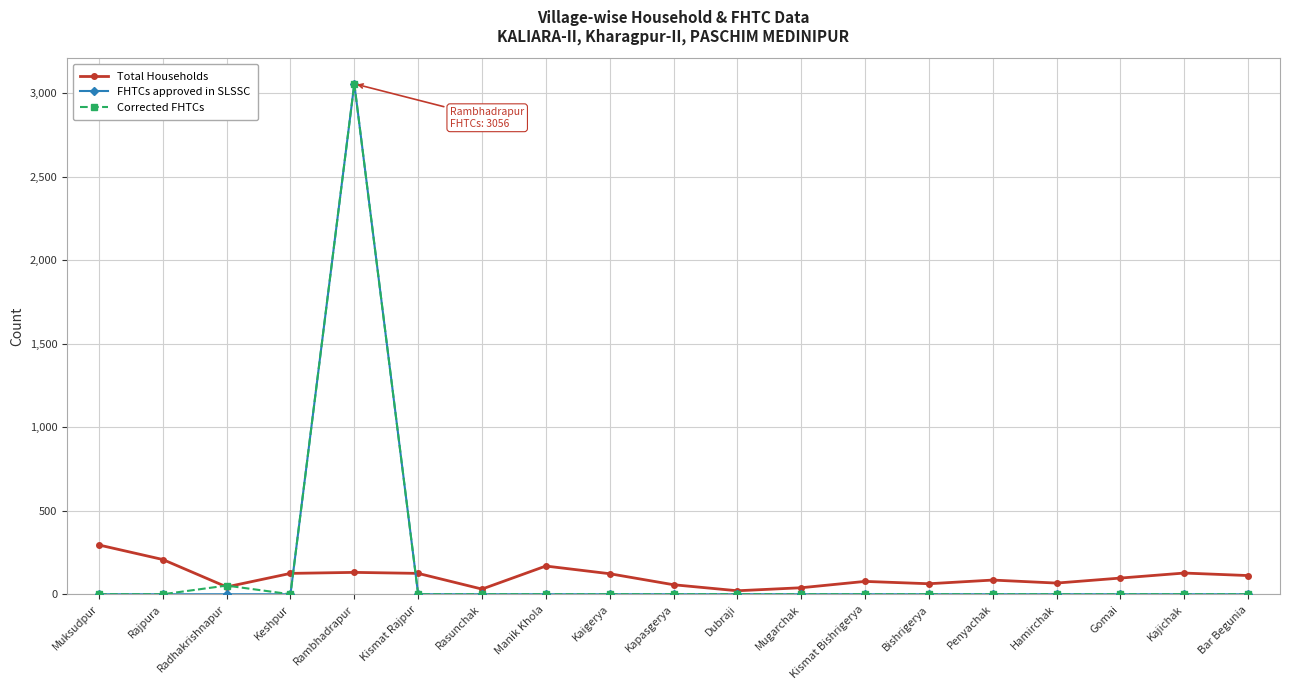

The value of Corrected FHTCs at Bishrigerya is 2138. True or false?

False